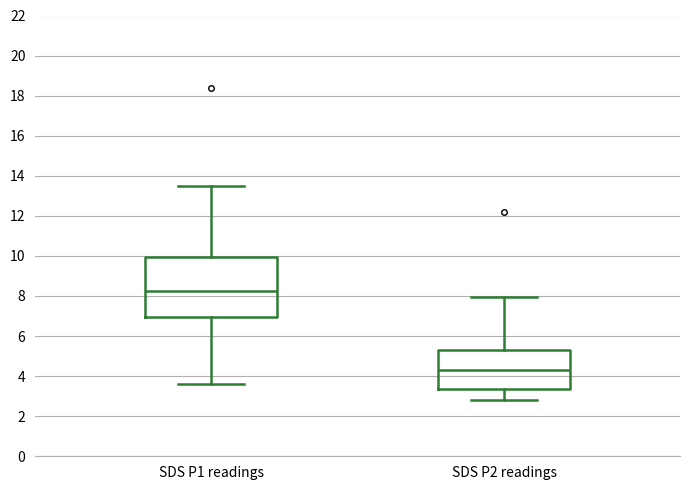

Reading left to right, read every box against the y-axis: the position of its median line, the range the box covers, and the ends of its whiskers. The values are not printed on the chart, so give them approximately, as read against the axis.

SDS P1 readings: median 8.2, box 7.0 to 10.0, whiskers 3.6 to 13.6
SDS P2 readings: median 4.4, box 3.4 to 5.4, whiskers 2.8 to 8.0